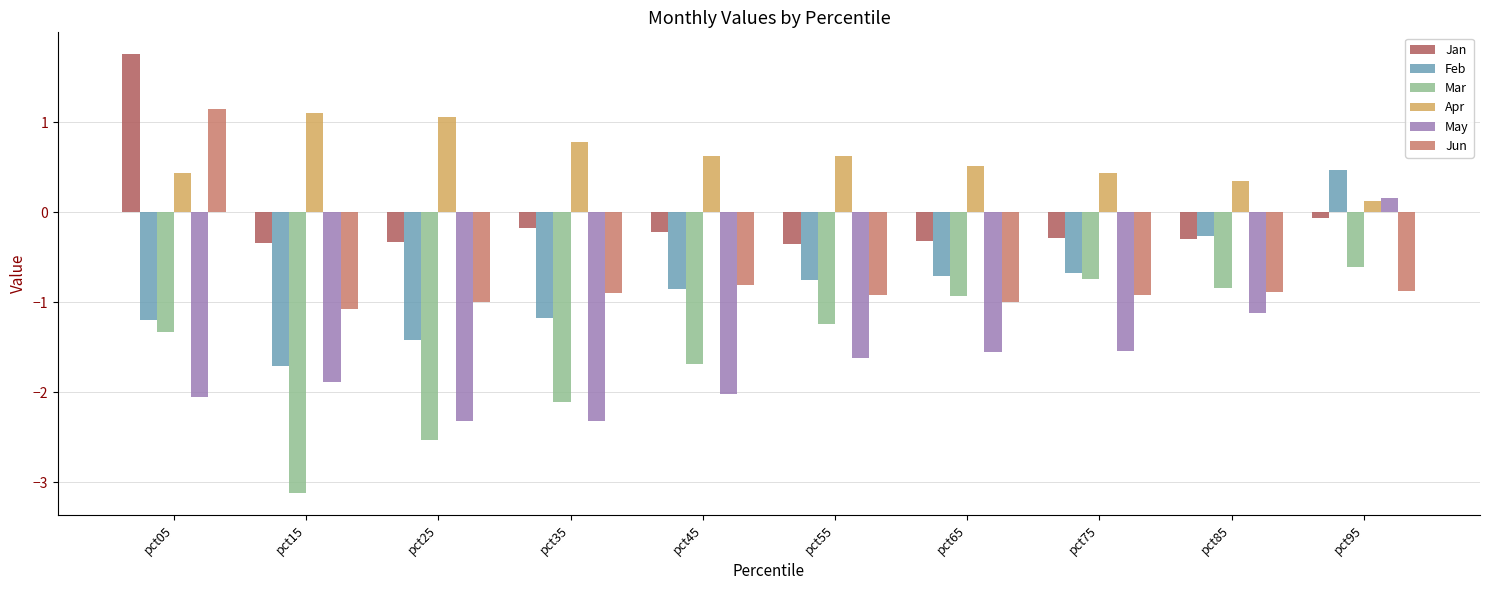

How many values in the Jan series are below 0?

9